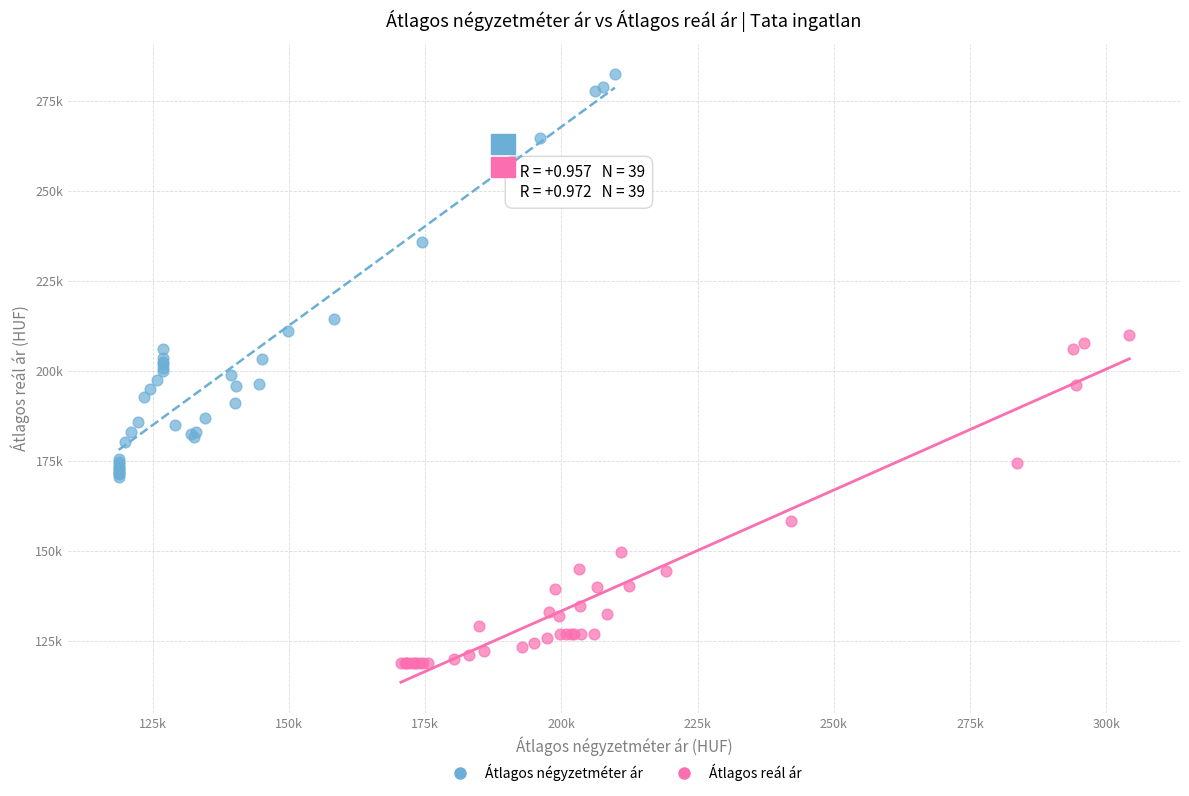

What are all the series names shown in the legend?

Átlagos négyzetméter ár, Átlagos reál ár